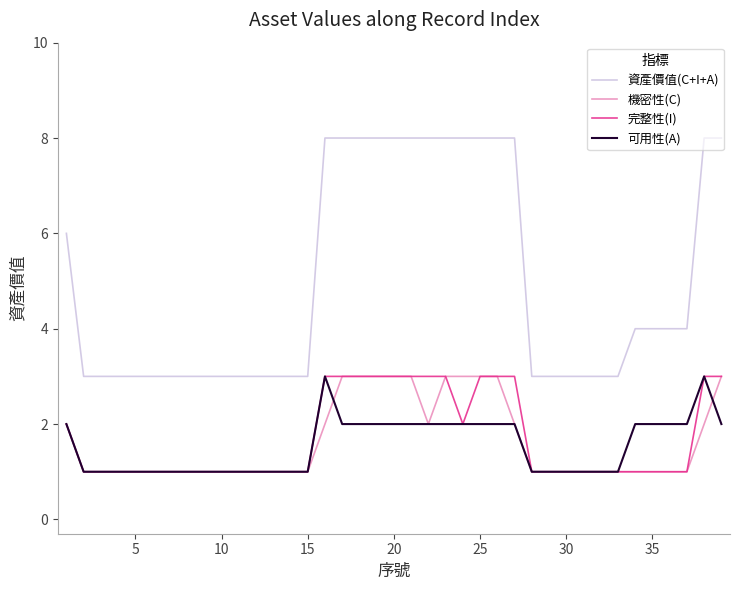

What are all the series names shown in the legend?

資產價值(C+I+A), 機密性(C), 完整性(I), 可用性(A)